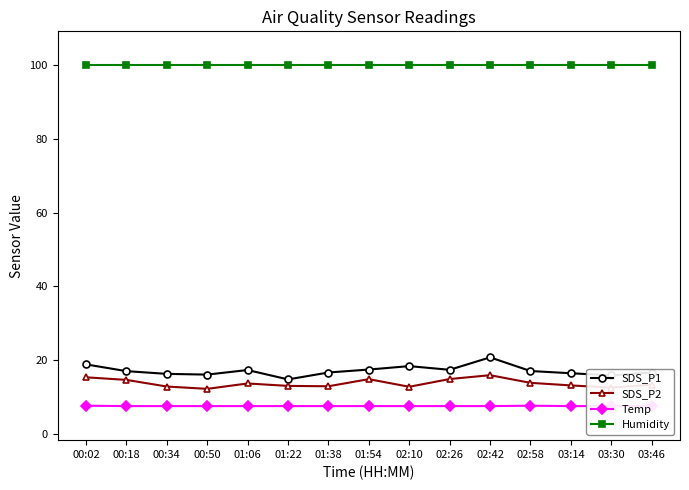

Is it true that Humidity equals 145.1 at 02:58?

False